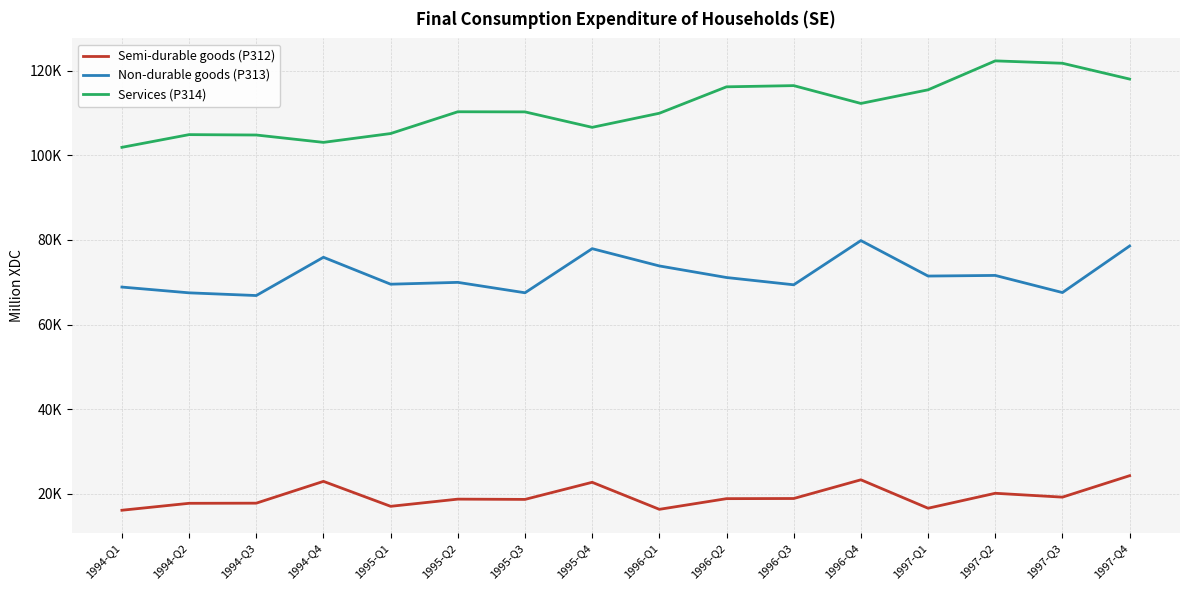

Does the chart display data point markers on the line(s)?

No